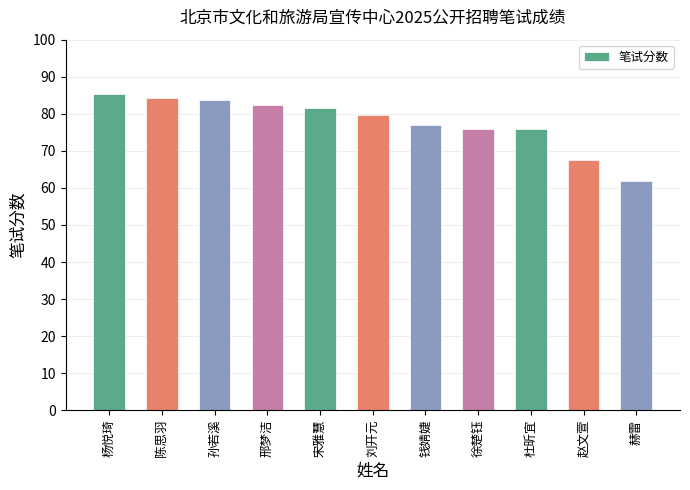

The value at 赵文萱 is 16.2. True or false?

False